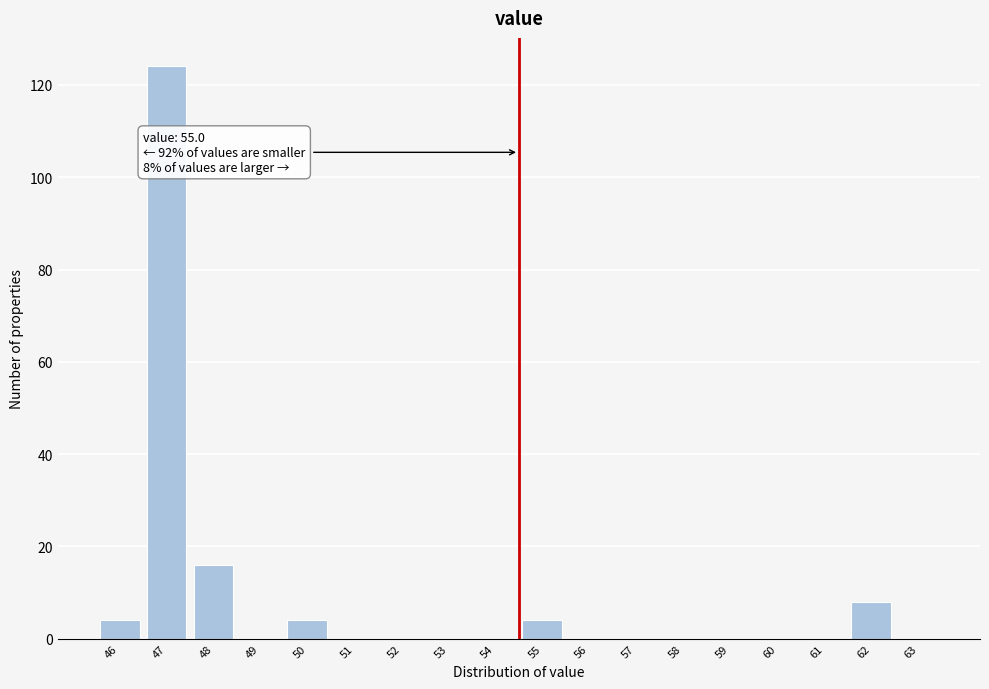

Reading left to right, extract all data points from this chart.

46=4	47=124	48=16	49=0	50=4	51=0	52=0	53=0	54=0	55=4	56=0	57=0	58=0	59=0	60=0	61=0	62=8	63=0